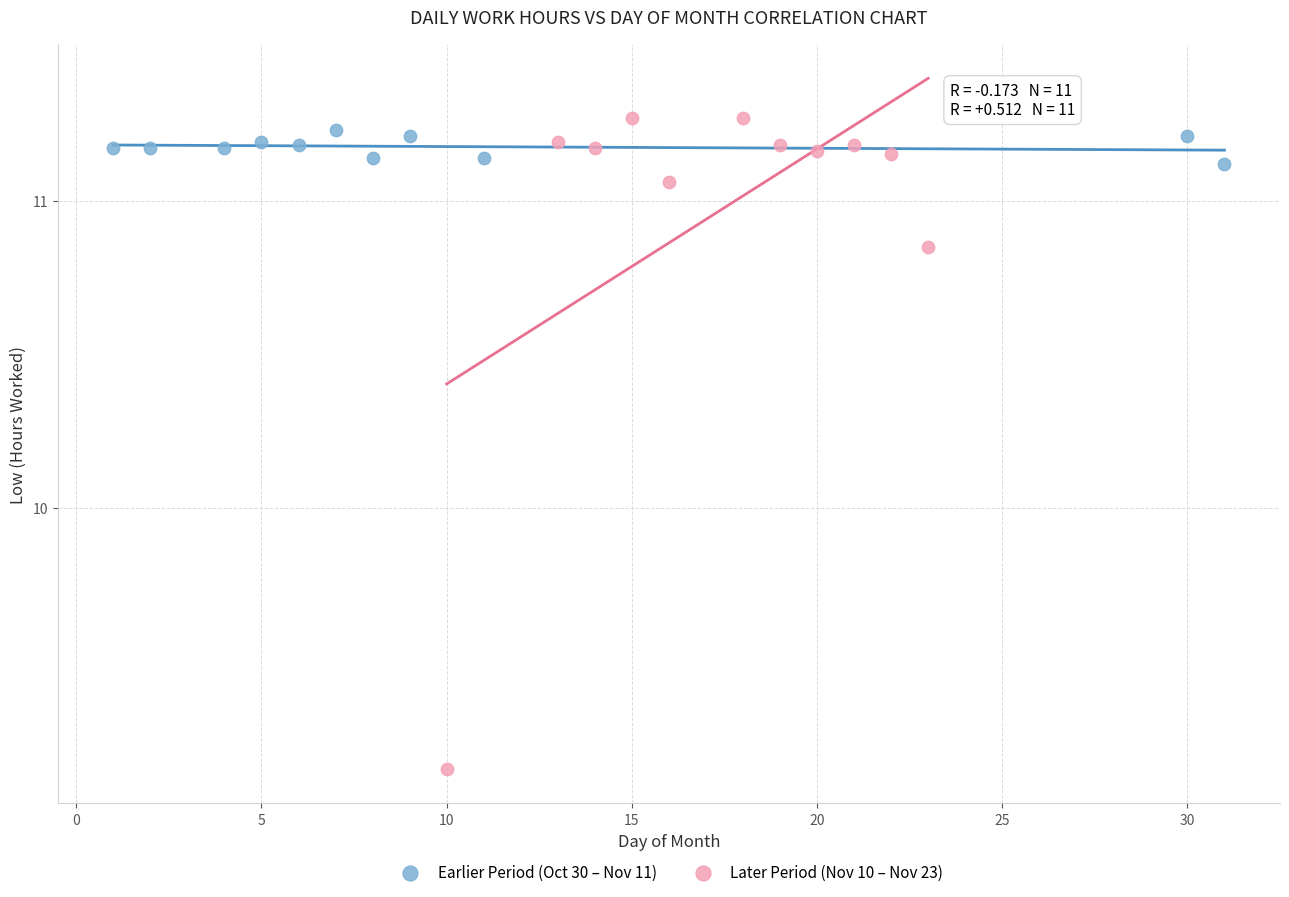

Which series has the largest Y range (max minus min)?

Later Period (Nov 10 – Nov 23)